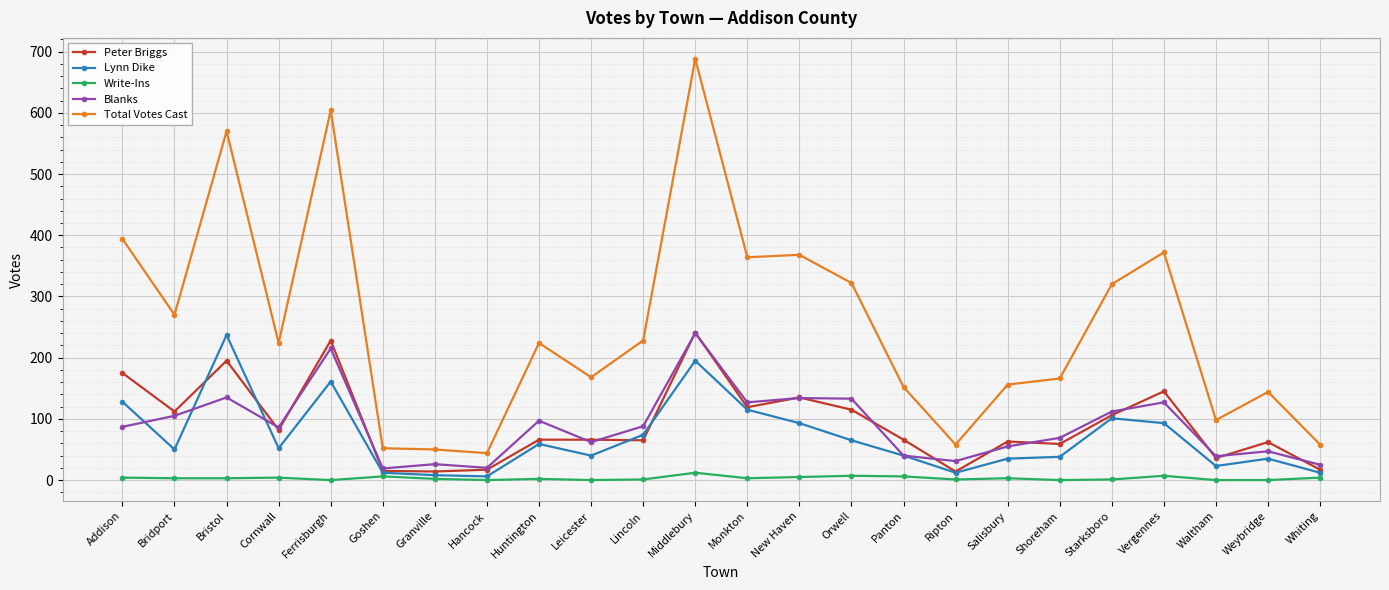

What is the sum of the Blanks values at Bridport and Addison?

192